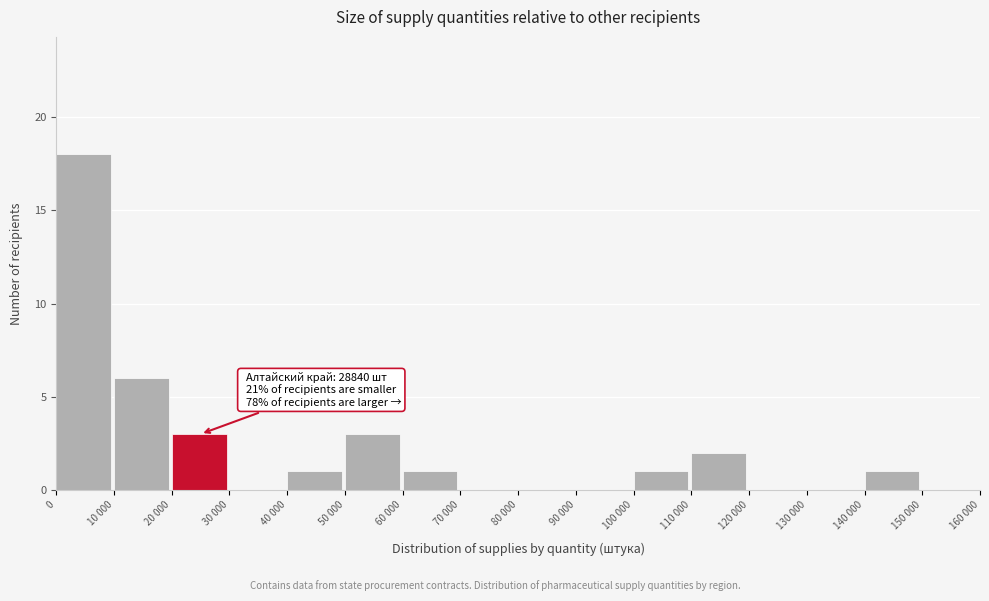

Reading left to right, transcribe all the data shown in this chart.

0=18	10 000=6	20 000=3	30 000=0	40 000=1	50 000=3	60 000=1	70 000=0	80 000=0	90 000=0	100 000=1	110 000=2	120 000=0	130 000=0	140 000=1	150 000=0